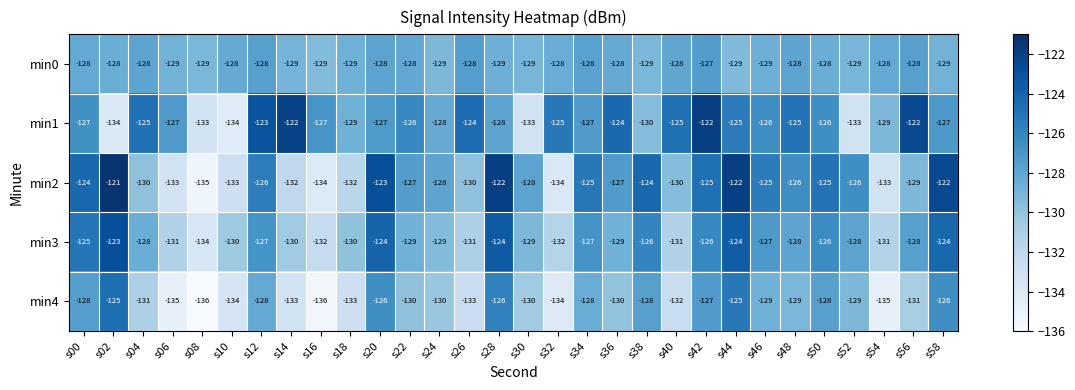

Rank the series by their maximum value, from lowest to highest.

min0, min4, min3, min1, min2